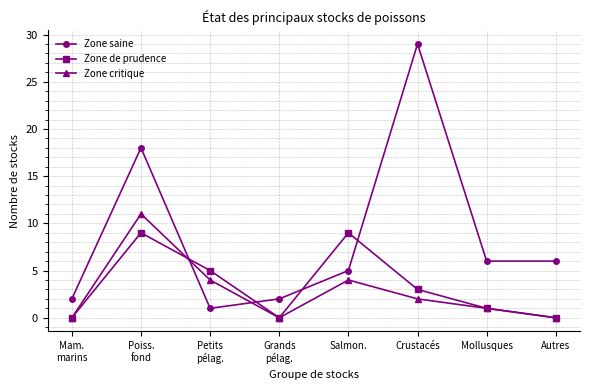

Rank the series by their maximum value, from highest to lowest.

Zone saine, Zone critique, Zone de prudence